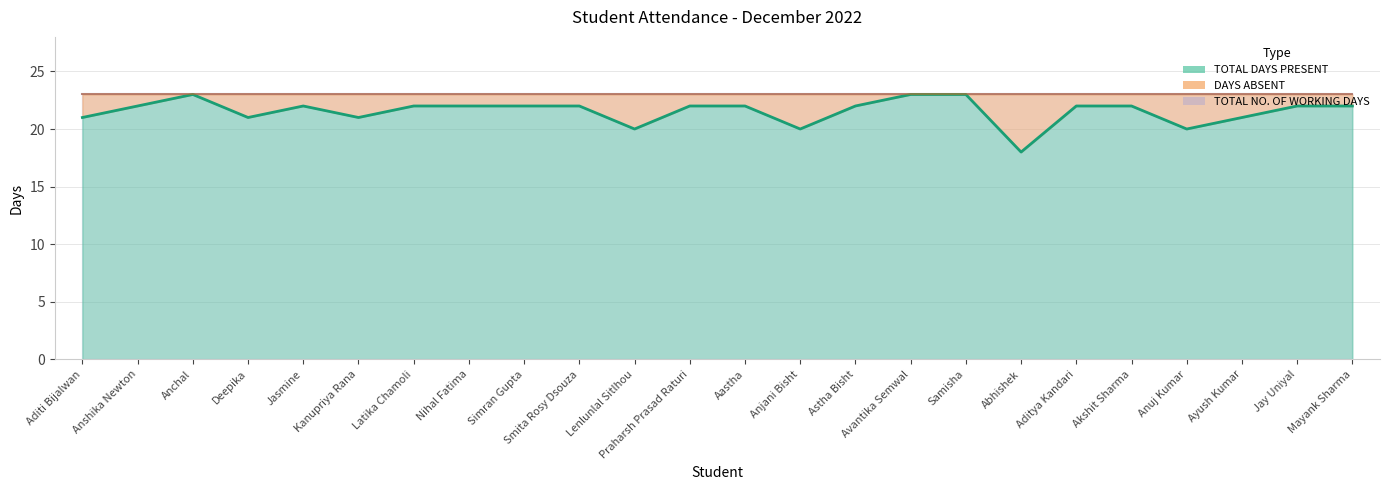

Rank the categories by value from highest to lowest.

Anchal, Avantika Semwal, Samisha, Anshika Newton, Jasmine, Latika Chamoli, Nihal Fatima, Simran Gupta, Smita Rosy Dsouza, Praharsh Prasad Raturi, Aastha, Astha Bisht, Aditya Kandari, Akshit Sharma, Jay Uniyal, Mayank Sharma, Aditi Bijalwan, Deepika, Kanupriya Rana, Ayush Kumar, Lenlunlal Sitlhou, Anjani Bisht, Anuj Kumar, Abhishek